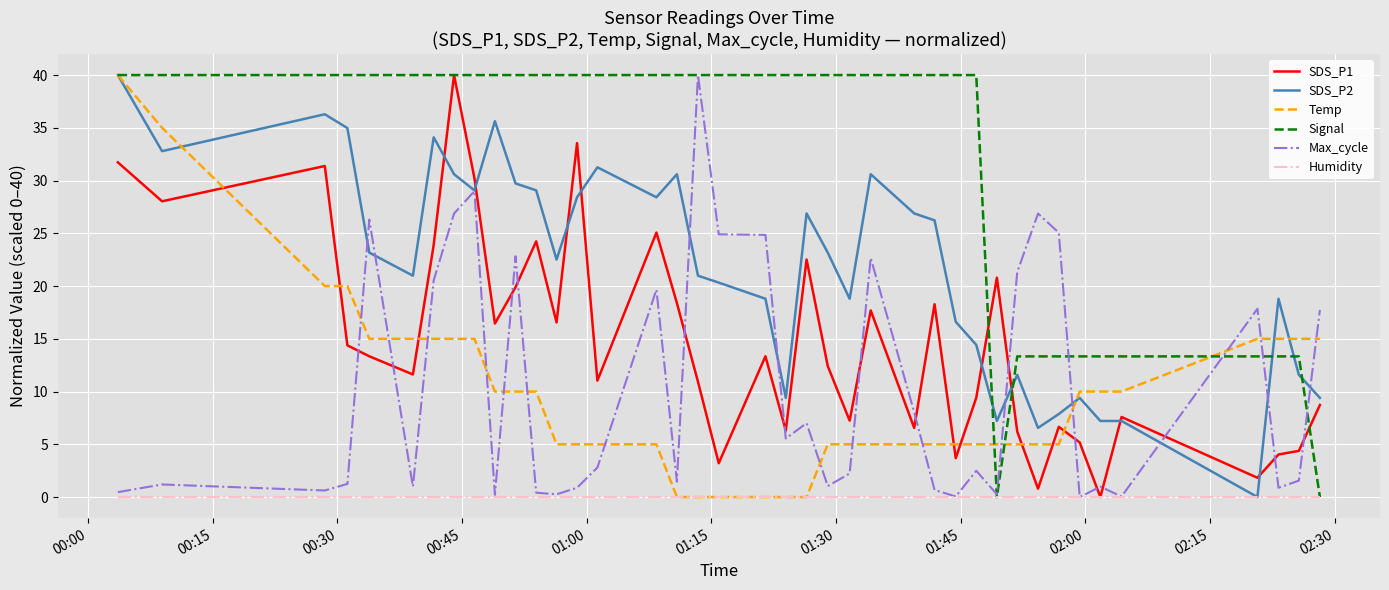

What is the maximum value shown in the chart?

40.0